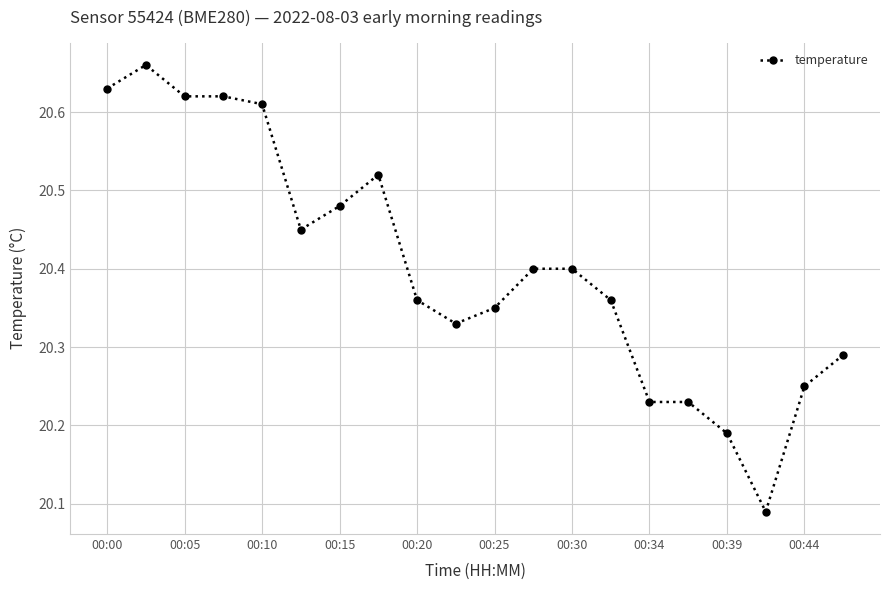

Count the values in the range 20 to 21.

20